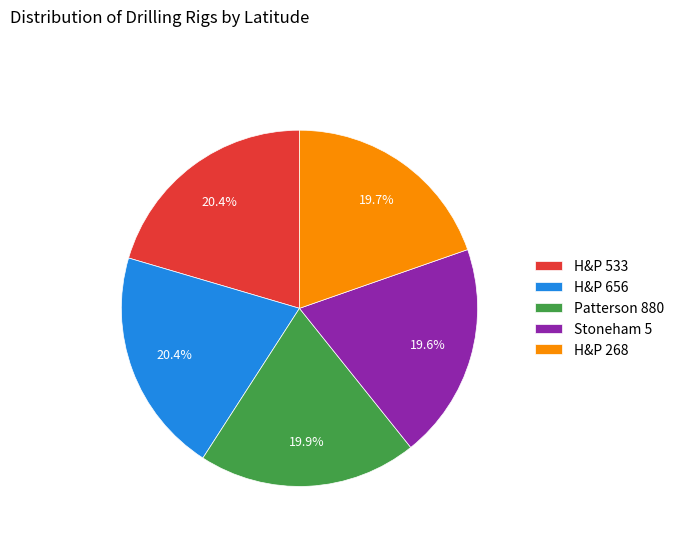

Approximately how many times larger is the value at H&P 656 compared to H&P 268?

1.0